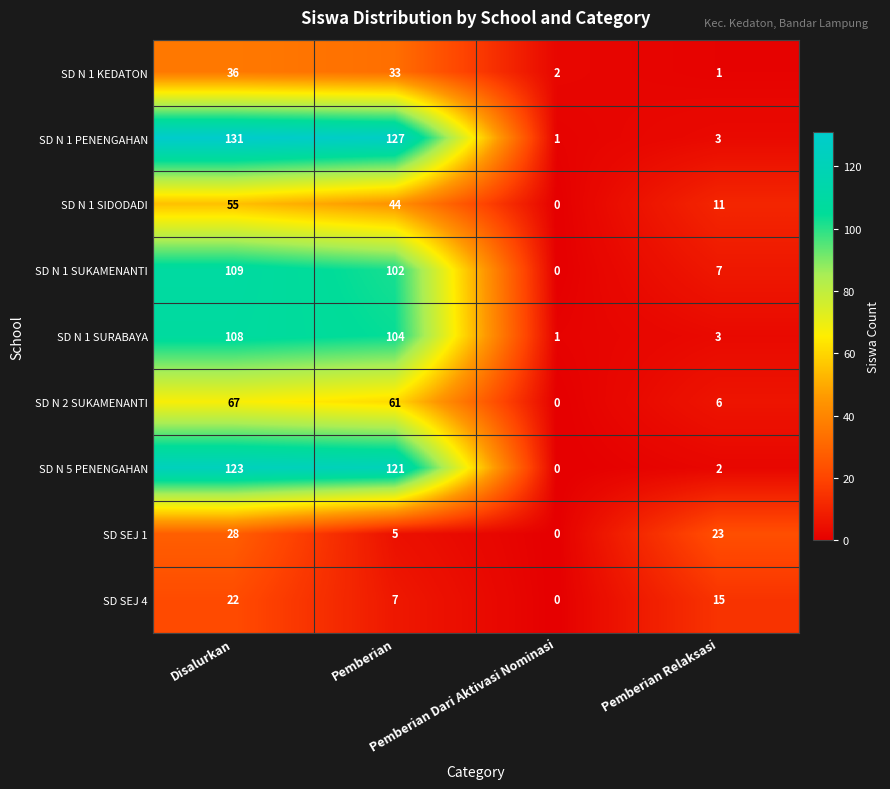

List the series in order of their peak value, highest first.

SD N 1 PENENGAHAN, SD N 5 PENENGAHAN, SD N 1 SUKAMENANTI, SD N 1 SURABAYA, SD N 2 SUKAMENANTI, SD N 1 SIDODADI, SD N 1 KEDATON, SD SEJ 1, SD SEJ 4